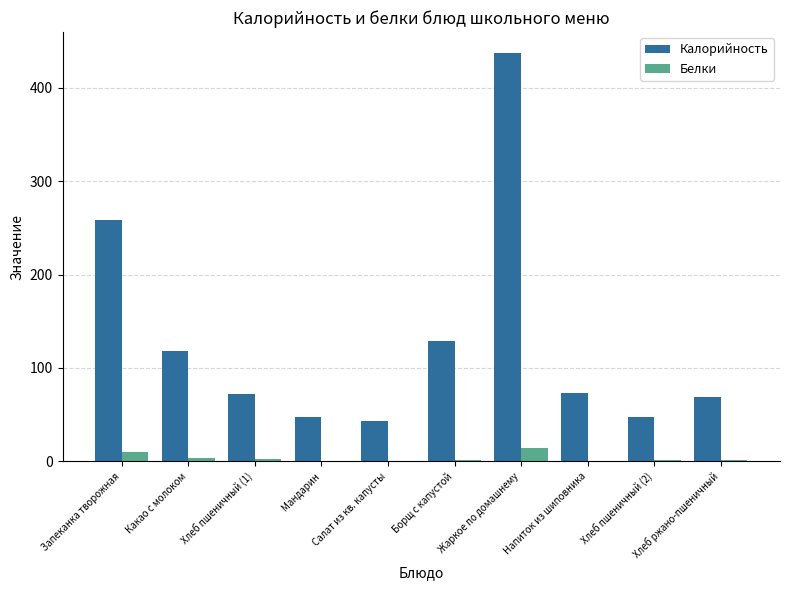

What is the sum of all Белки values?

36.9